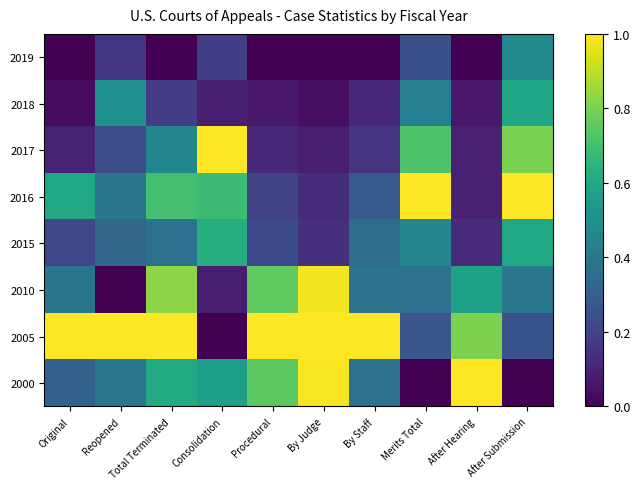

Reading right to left, transcribe all the data shown in this chart.

2019: After Submission=0.5	After Hearing=0.0	Merits Total=0.2	By Staff=0.0	By Judge=0.0	Procedural=0.0	Consolidation=0.2	Total Terminated=0.0	Reopened=0.2	Original=0.0
2018: After Submission=0.6	After Hearing=0.1	Merits Total=0.4	By Staff=0.1	By Judge=0.0	Procedural=0.1	Consolidation=0.1	Total Terminated=0.2	Reopened=0.5	Original=0.0
2017: After Submission=0.8	After Hearing=0.1	Merits Total=0.7	By Staff=0.2	By Judge=0.1	Procedural=0.1	Consolidation=1.0	Total Terminated=0.5	Reopened=0.2	Original=0.1
2016: After Submission=1.0	After Hearing=0.1	Merits Total=1.0	By Staff=0.3	By Judge=0.1	Procedural=0.2	Consolidation=0.7	Total Terminated=0.7	Reopened=0.4	Original=0.6
2015: After Submission=0.6	After Hearing=0.1	Merits Total=0.5	By Staff=0.4	By Judge=0.1	Procedural=0.2	Consolidation=0.6	Total Terminated=0.4	Reopened=0.3	Original=0.2
2010: After Submission=0.4	After Hearing=0.6	Merits Total=0.4	By Staff=0.4	By Judge=1.0	Procedural=0.8	Consolidation=0.1	Total Terminated=0.8	Reopened=0.0	Original=0.4
2005: After Submission=0.3	After Hearing=0.8	Merits Total=0.3	By Staff=1.0	By Judge=1.0	Procedural=1.0	Consolidation=0.0	Total Terminated=1.0	Reopened=1.0	Original=1.0
2000: After Submission=0.0	After Hearing=1.0	Merits Total=0.0	By Staff=0.4	By Judge=1.0	Procedural=0.7	Consolidation=0.6	Total Terminated=0.6	Reopened=0.4	Original=0.3